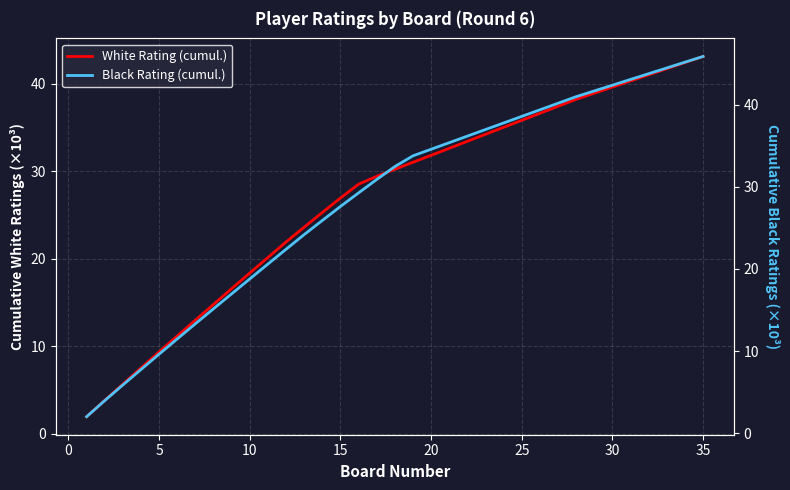

The White Rating (cumul.) series shows 35.8 at 25. True or false?

True